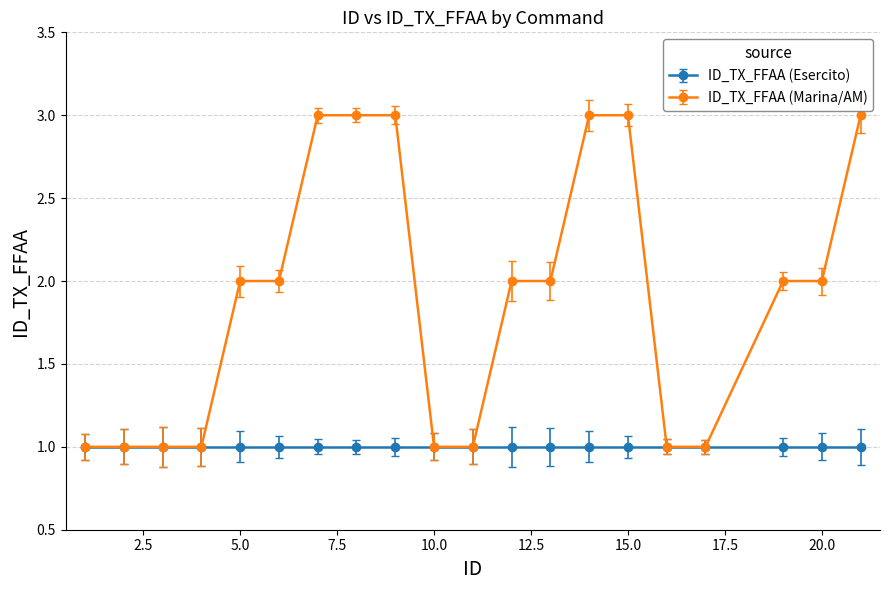

Which series has the widest spread of values?

ID_TX_FFAA (Marina/AM)